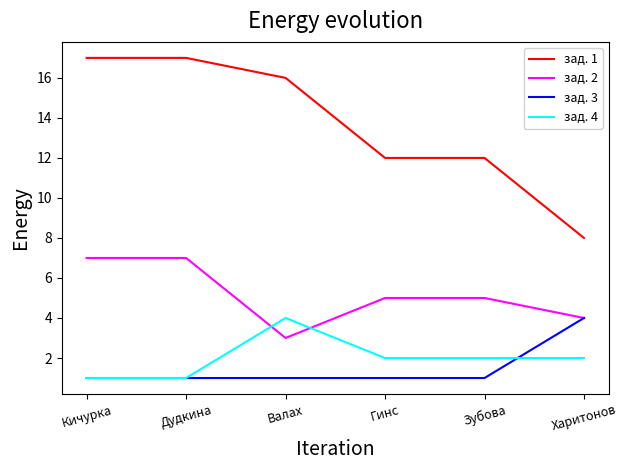

What is the greatest value displayed?

17